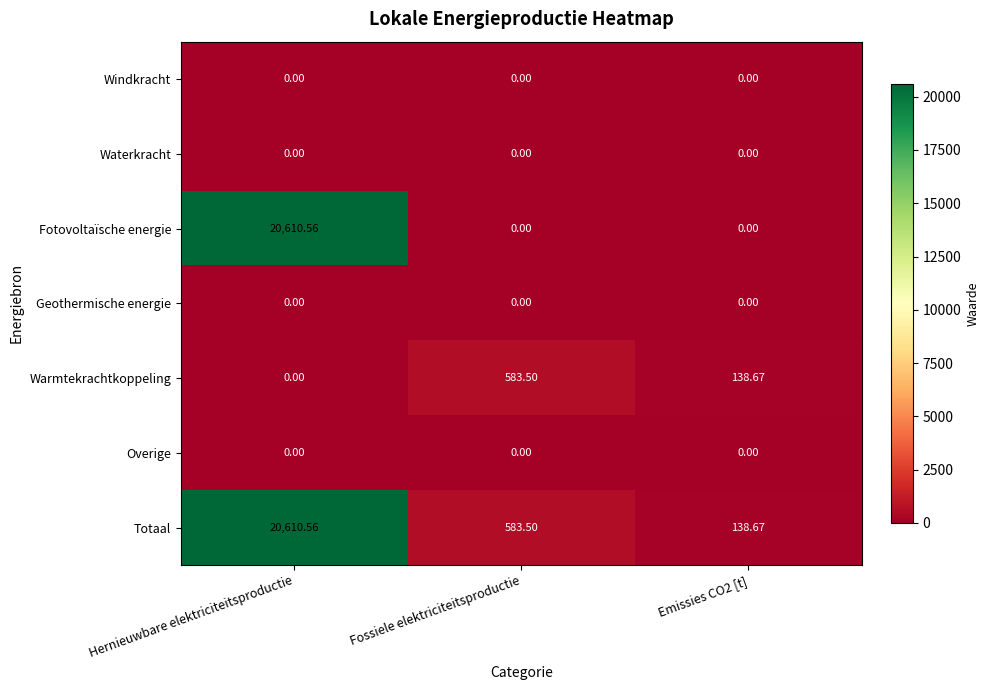

At which label does Warmtekrachtkoppeling first exceed 138?

Fossiele elektriciteitsproductie